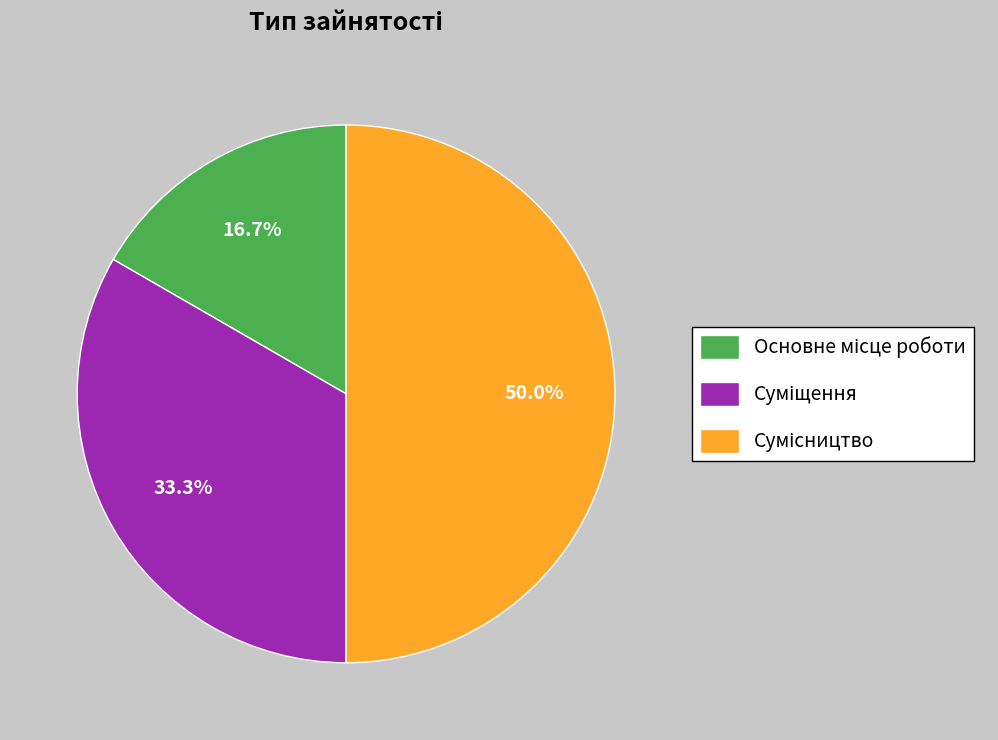

Is it true that Основне місце роботи is 29% of the pie?

False